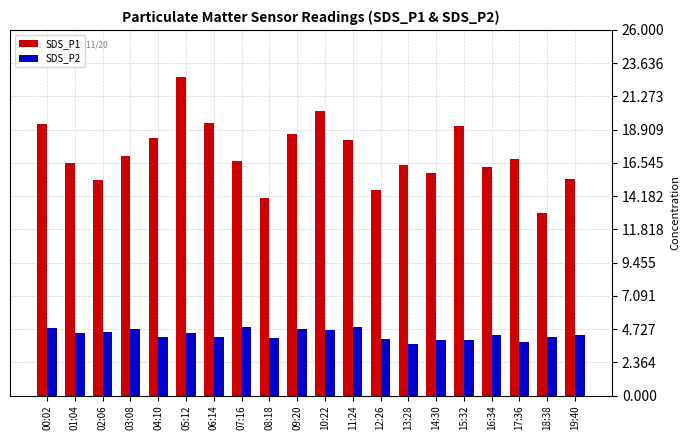

Between 09:20 and 13:28, which series saw the biggest shift?

SDS_P1